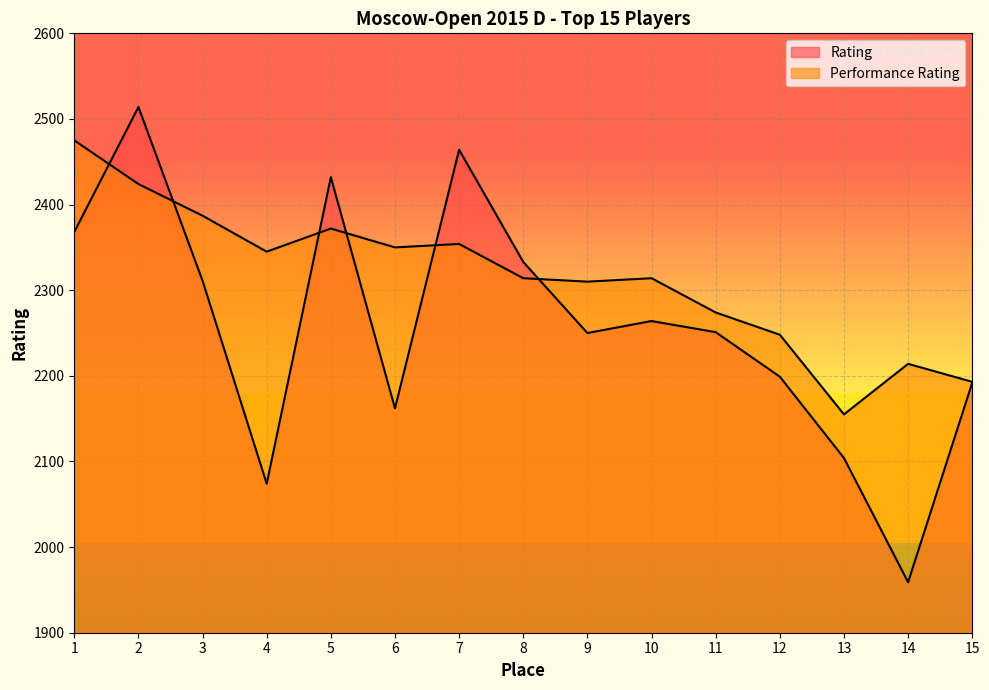

Which series ends up on top after the final intersection of Rating and Performance Rating?

Performance Rating